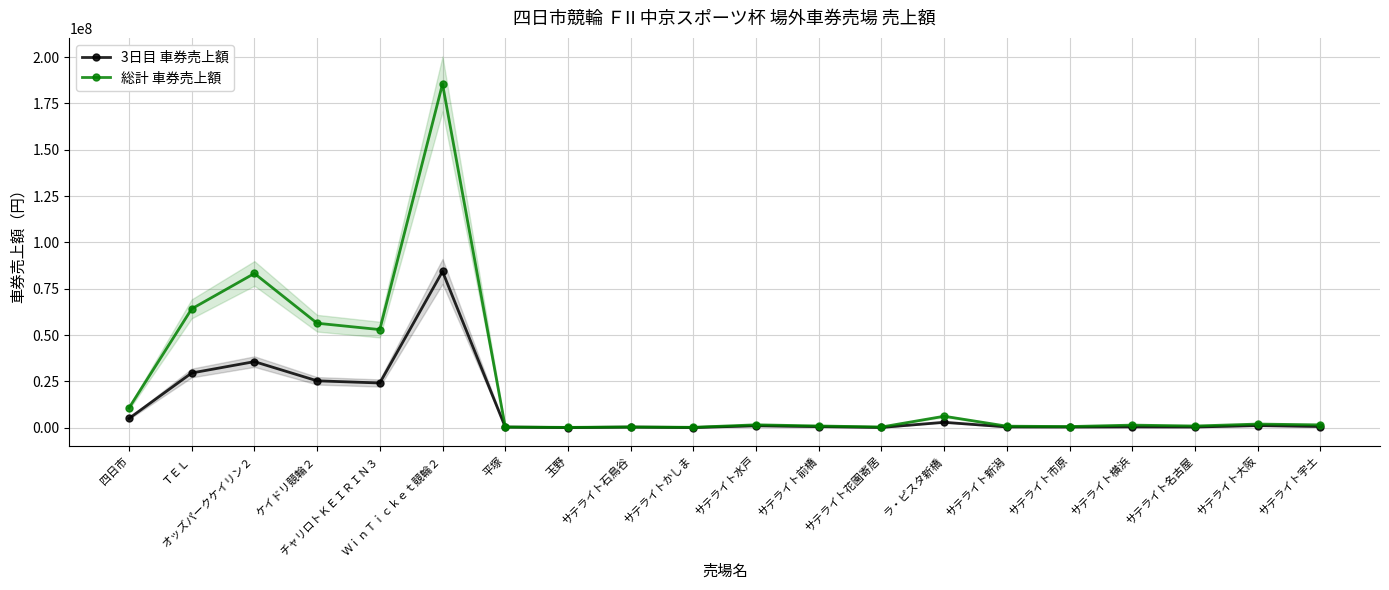

What is the minimum value for 総計 車券売上額?

182900